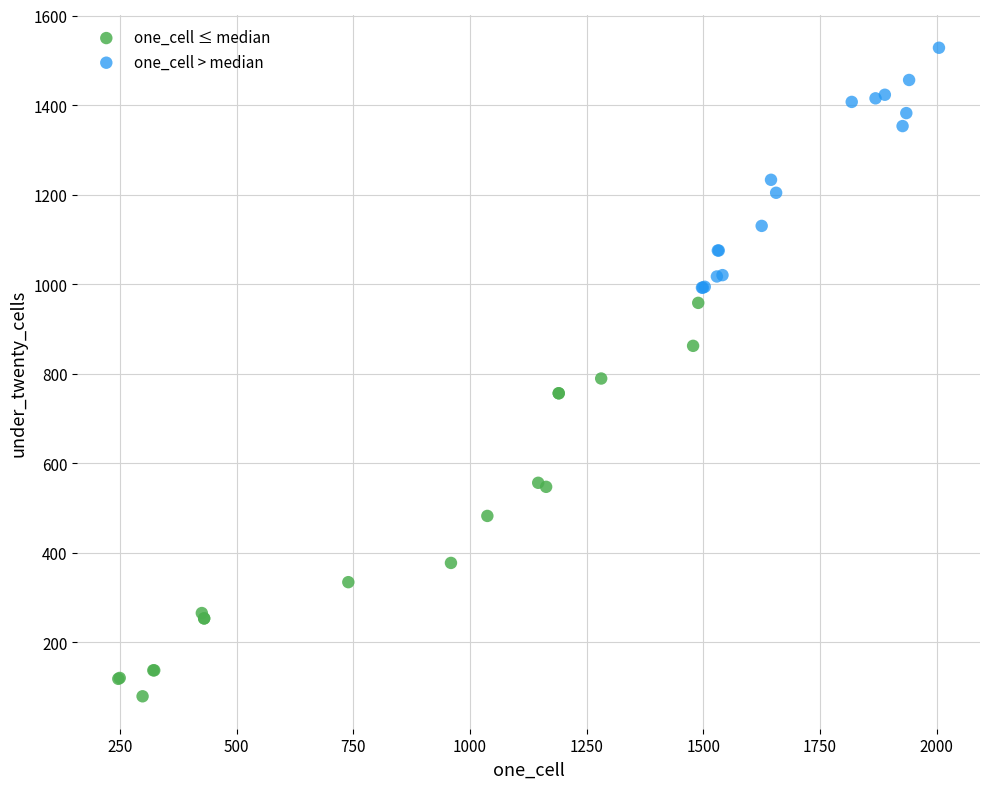

Which series has the largest Y range (max minus min)?

one_cell ≤ median